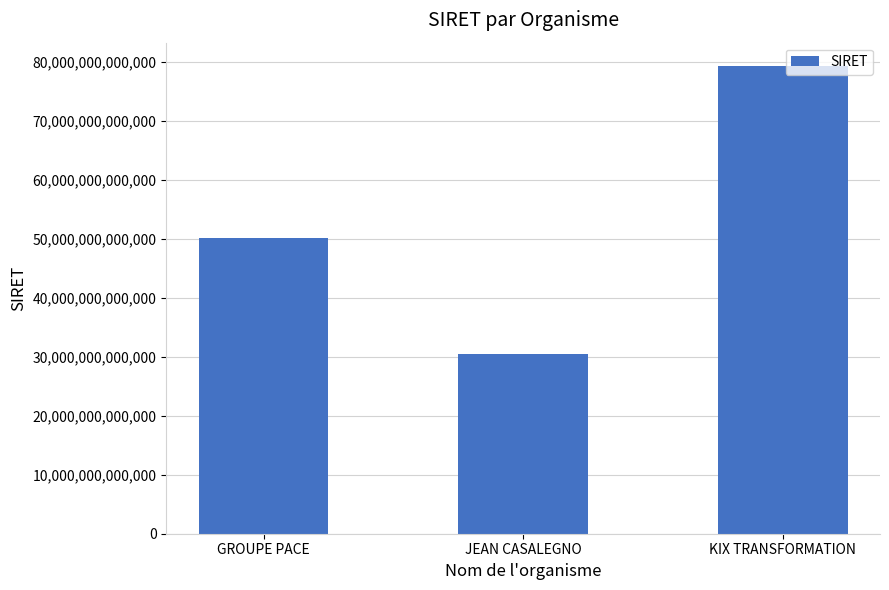

At which category does the chart reach its minimum across all series?

JEAN CASALEGNO